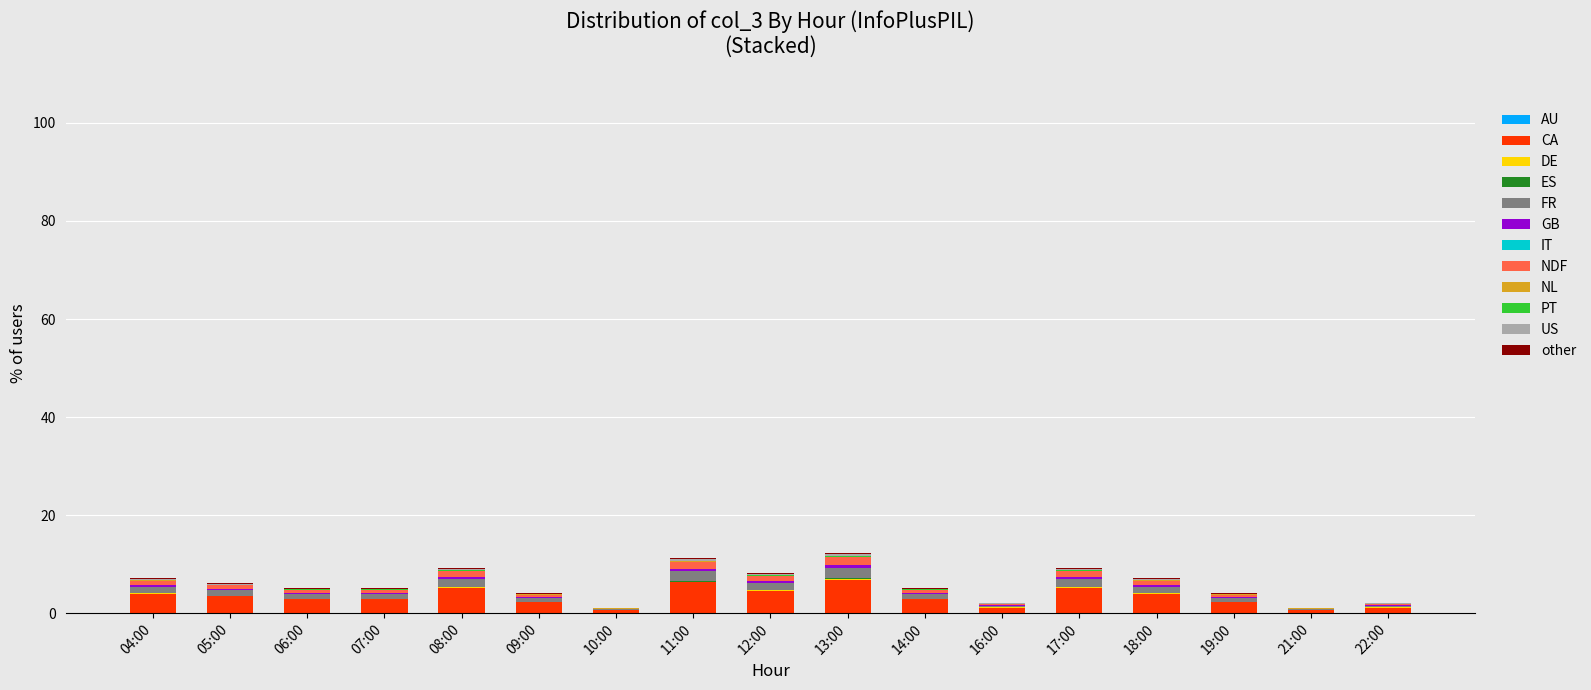

Count the number of categories in the chart.

17